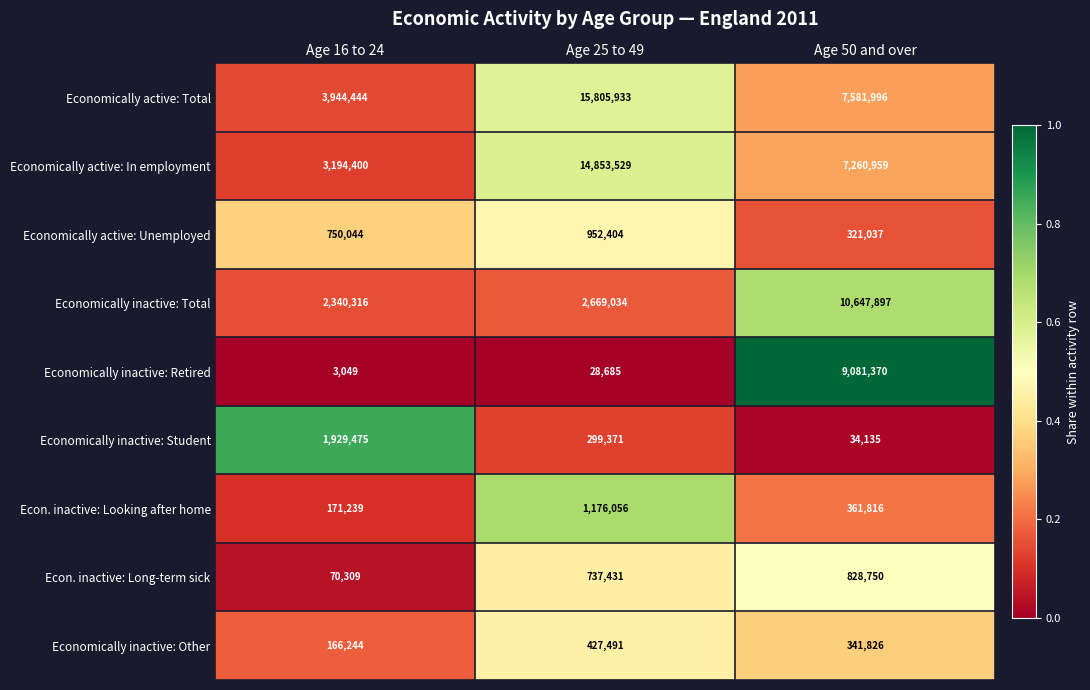

Which series has the widest spread of values?

Economically active: Total